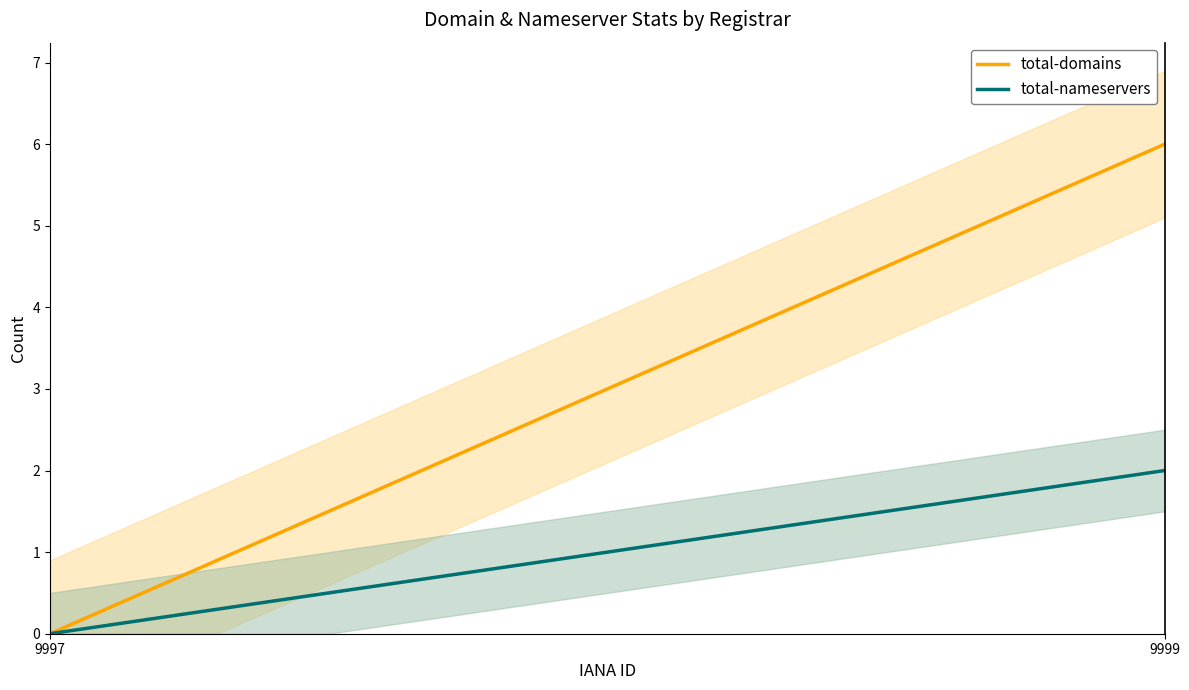

Between 9999 and 9997, which is larger?

9999